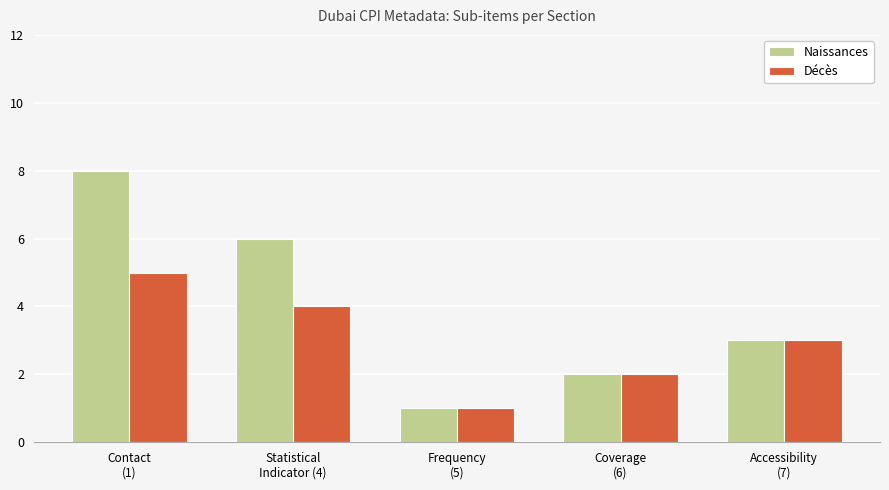

Rank the series by their maximum value, from highest to lowest.

Naissances, Décès